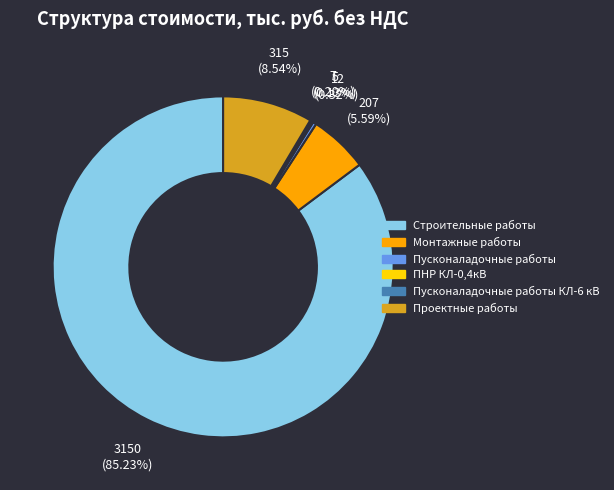

Between Монтажные работы and Строительные работы, which is larger?

Строительные работы